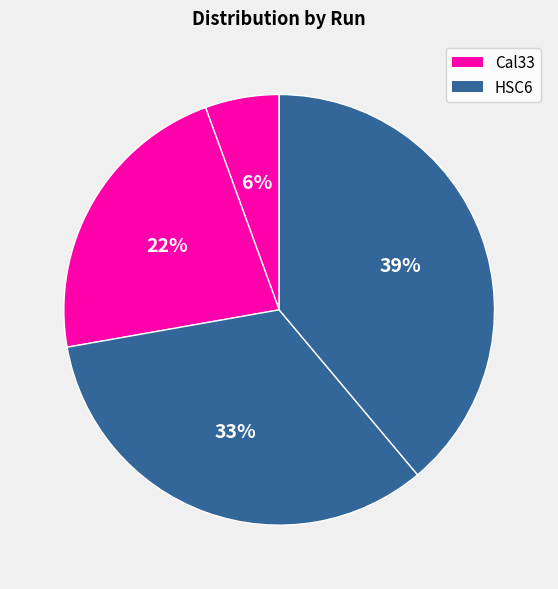

How many segments does this pie chart have?

4